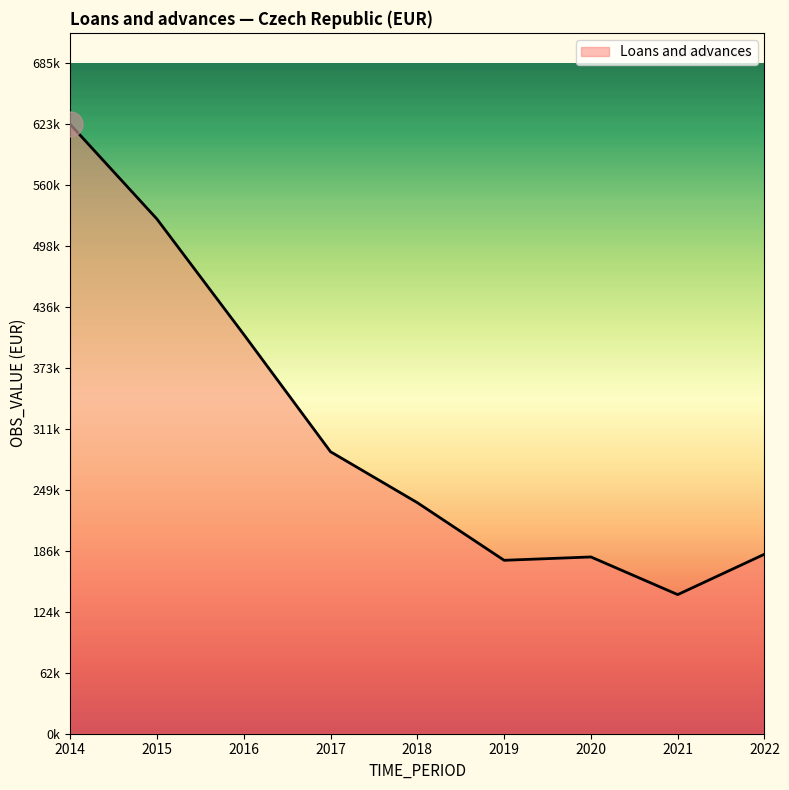

Is this an area chart (filled region under the line)?

Yes